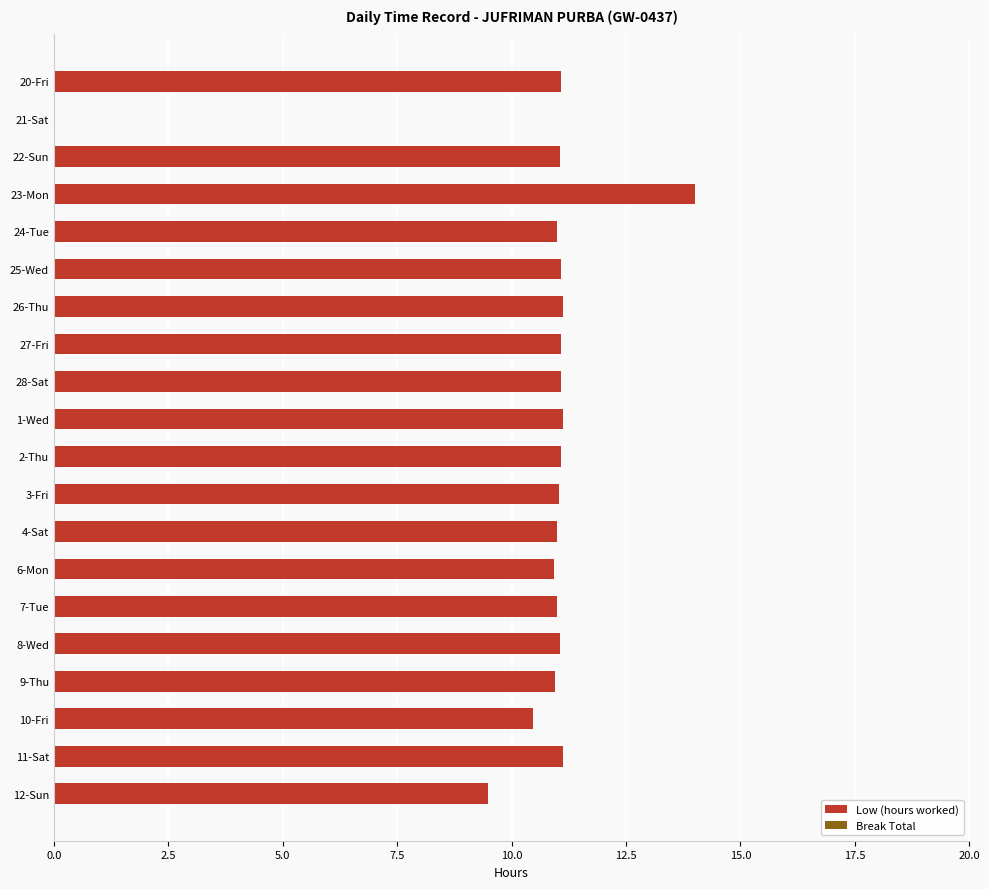

What is the sum of the values at 3-Fri and 12-Sun?

20.5